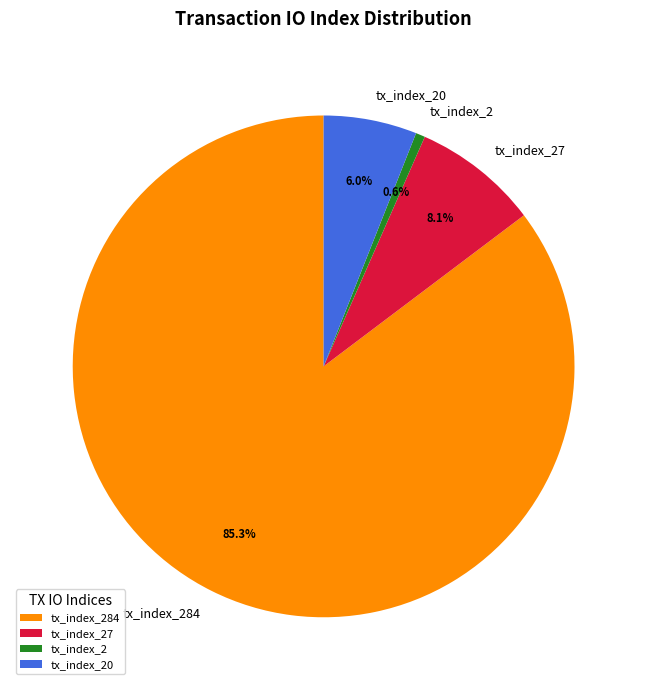

Which slice is the smallest?

tx_index_2